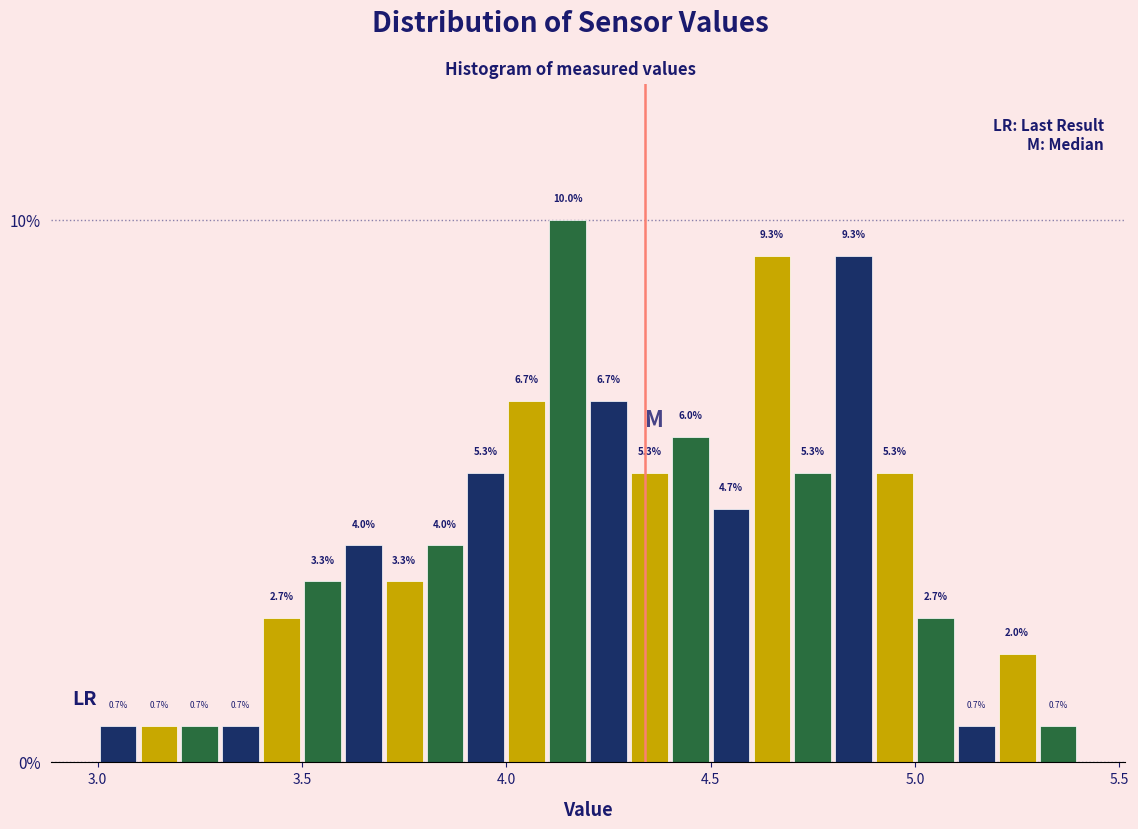

Read against the x-axis, roughly where is the centre of the tallest bar?

4.15